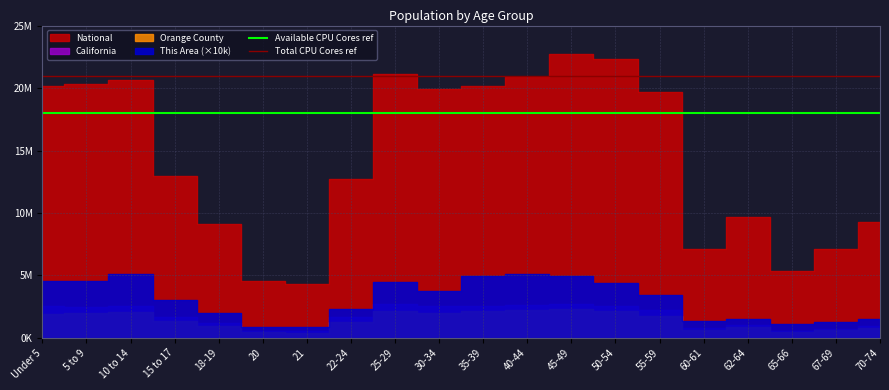

What is the total value across all series at Under 5?

39000000